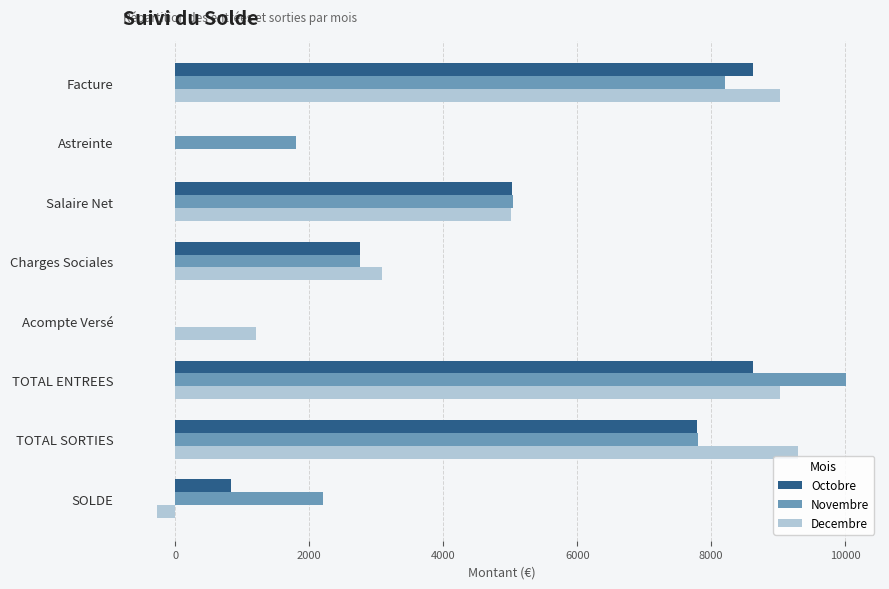

What is the sum of the Novembre values at Astreinte and TOTAL SORTIES?

9598.3